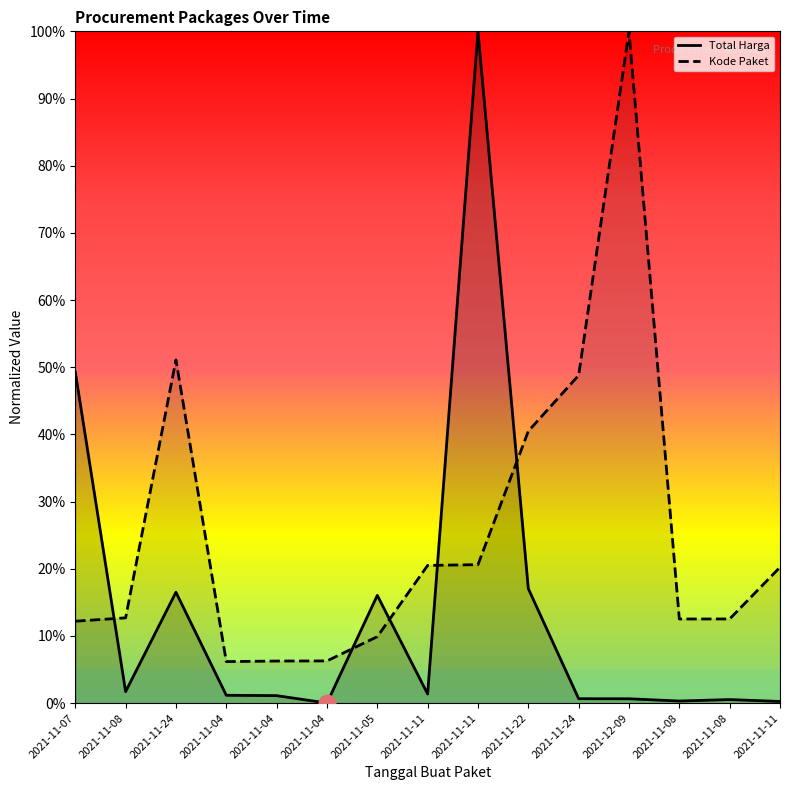

True or false: Total Harga and Kode Paket intersect in this chart.

True